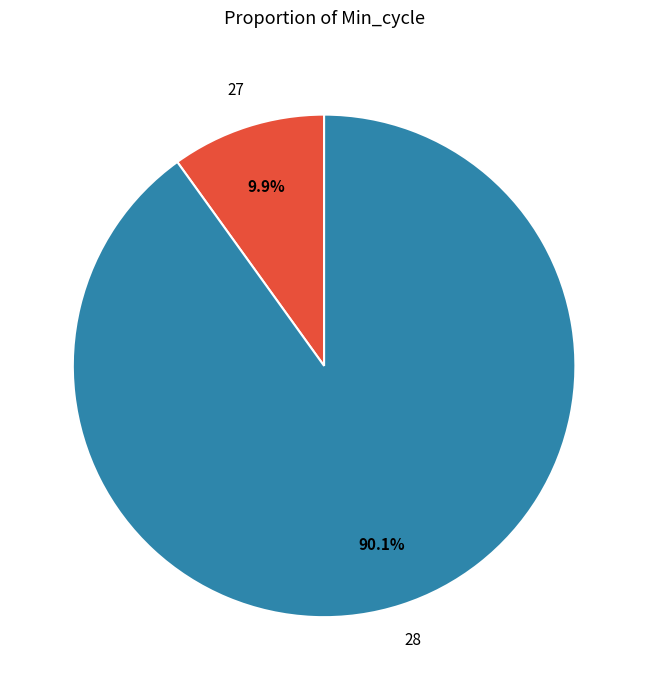

Does any single category account for the majority?

Yes